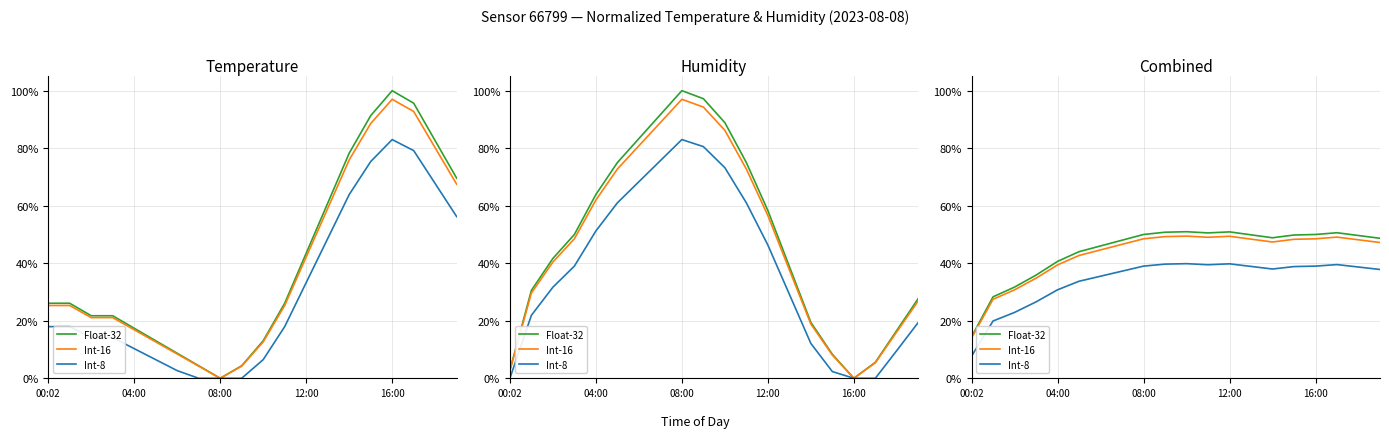

How many lines are shown in the chart?

3